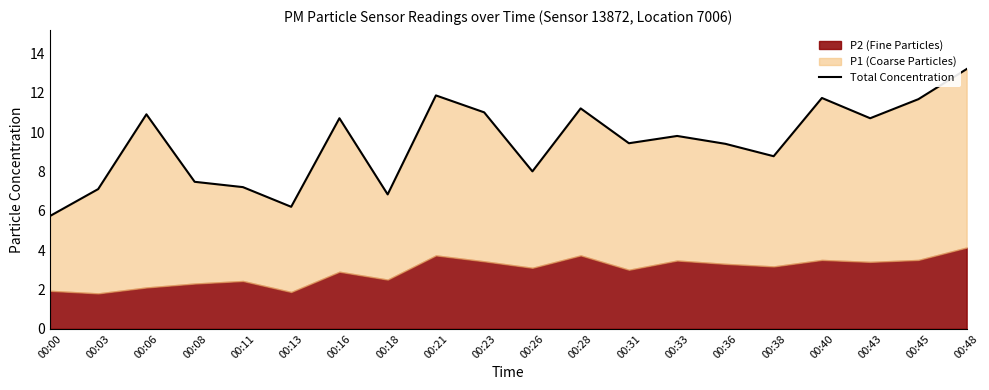

Does the chart display data point markers on the line(s)?

No